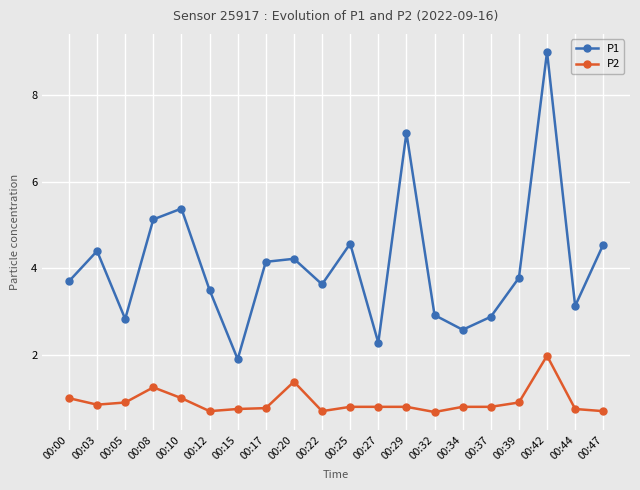

How many distinct data groups are displayed?

2